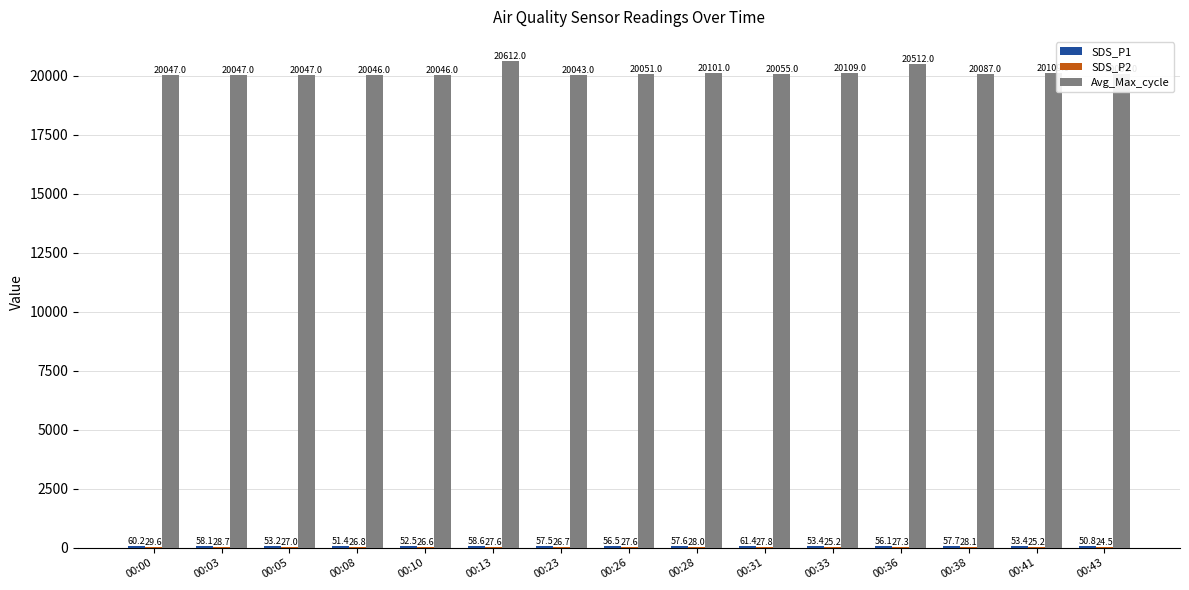

Which series has the largest total across all categories?

Avg_Max_cycle